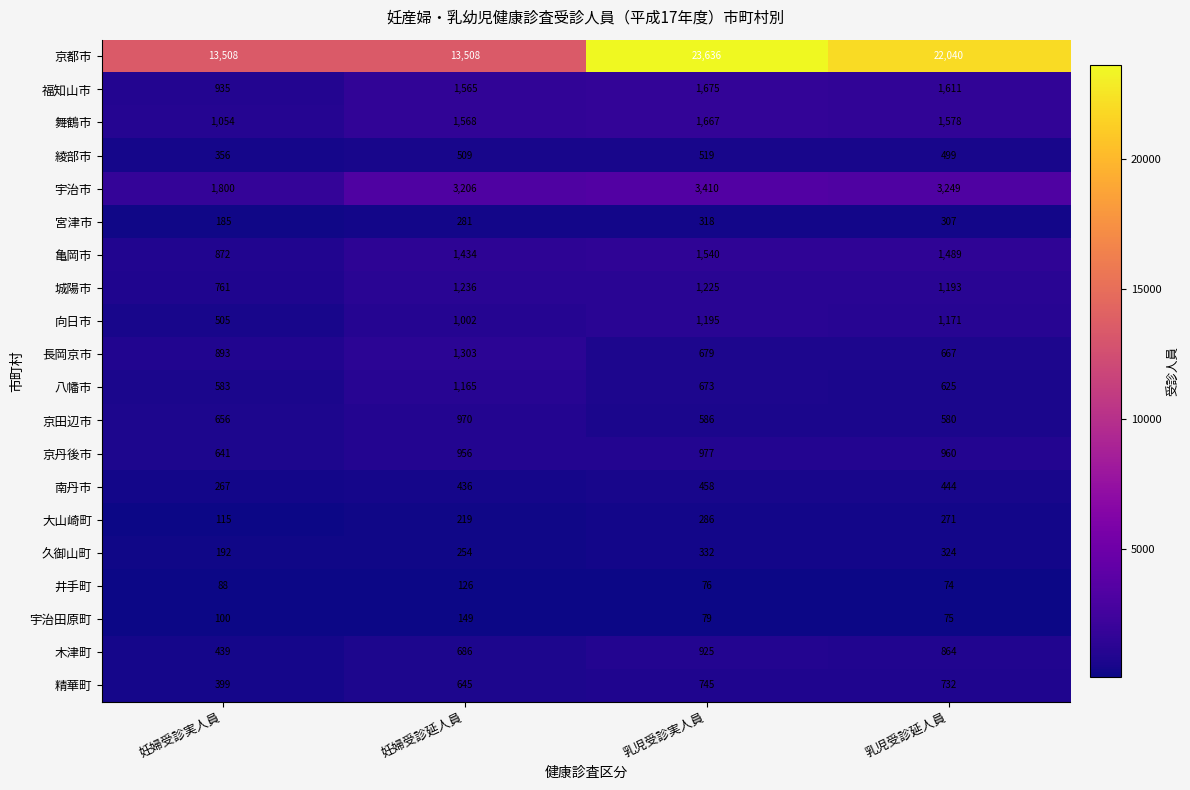

What is the approximate value of 南丹市 at 乳児受診実人員?

458